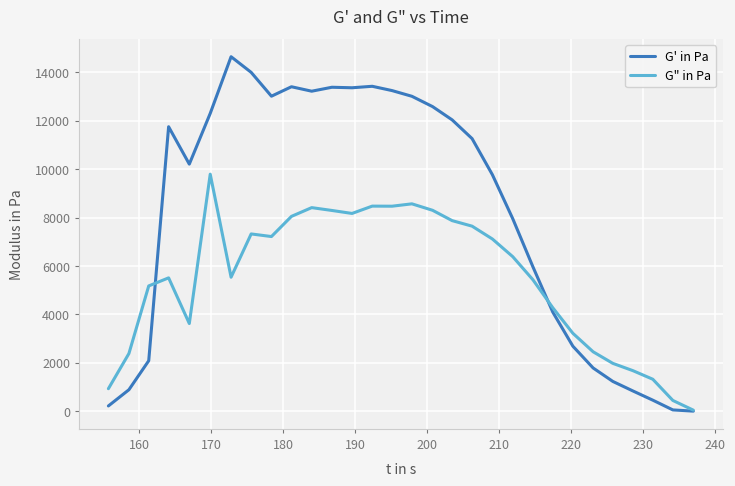

List the series in order of their overall mean, highest first.

G' in Pa, G" in Pa